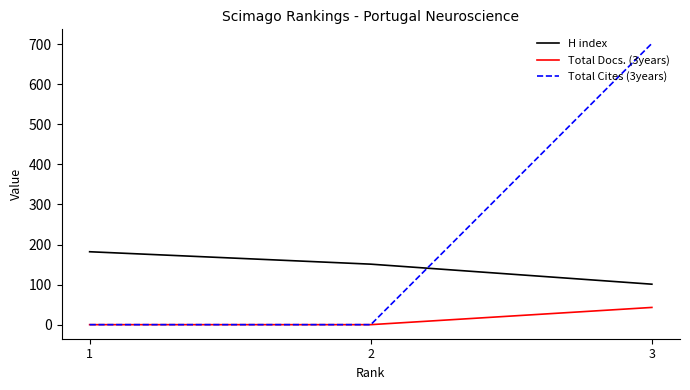

The value of Total Docs. (3years) at 1 is 0. True or false?

True